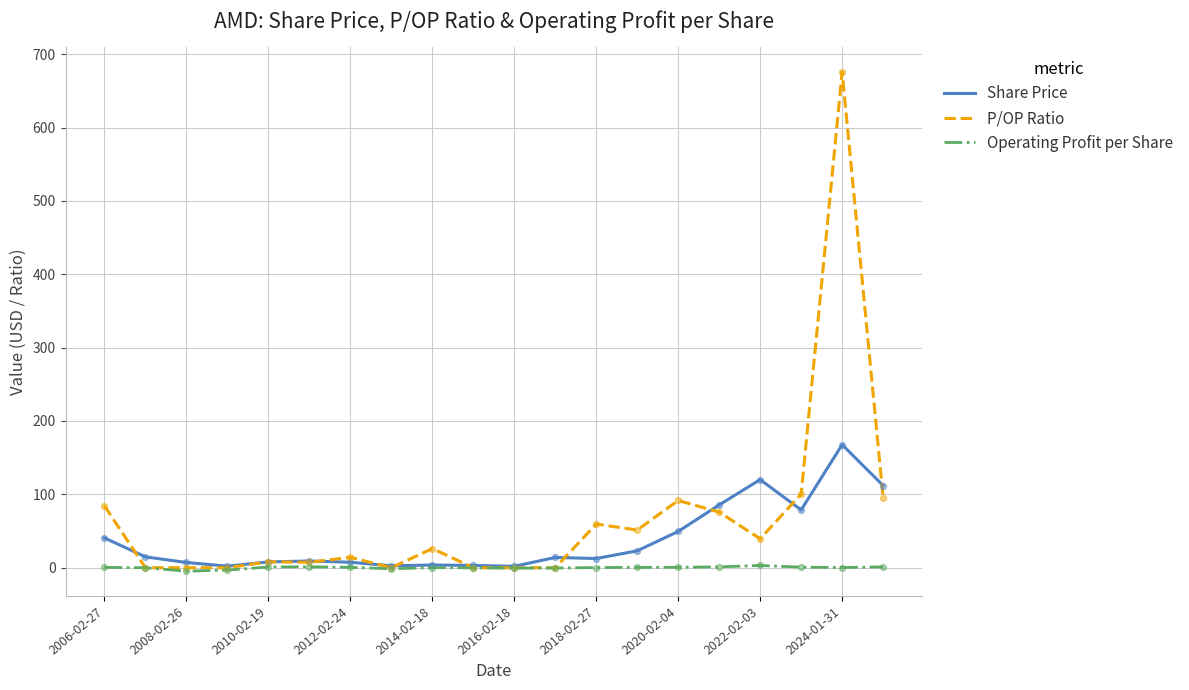

At how many categories does at least one series exceed 535?

1